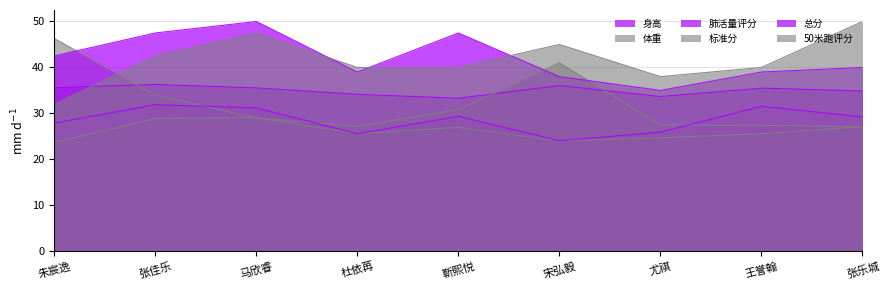

True or false: 标准分 and 身高 intersect in this chart.

False